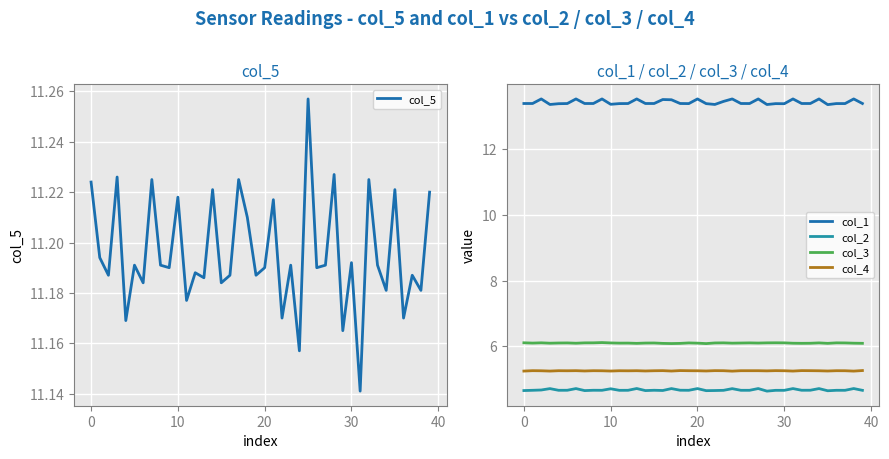

What is the maximum value for col_2?

4.7